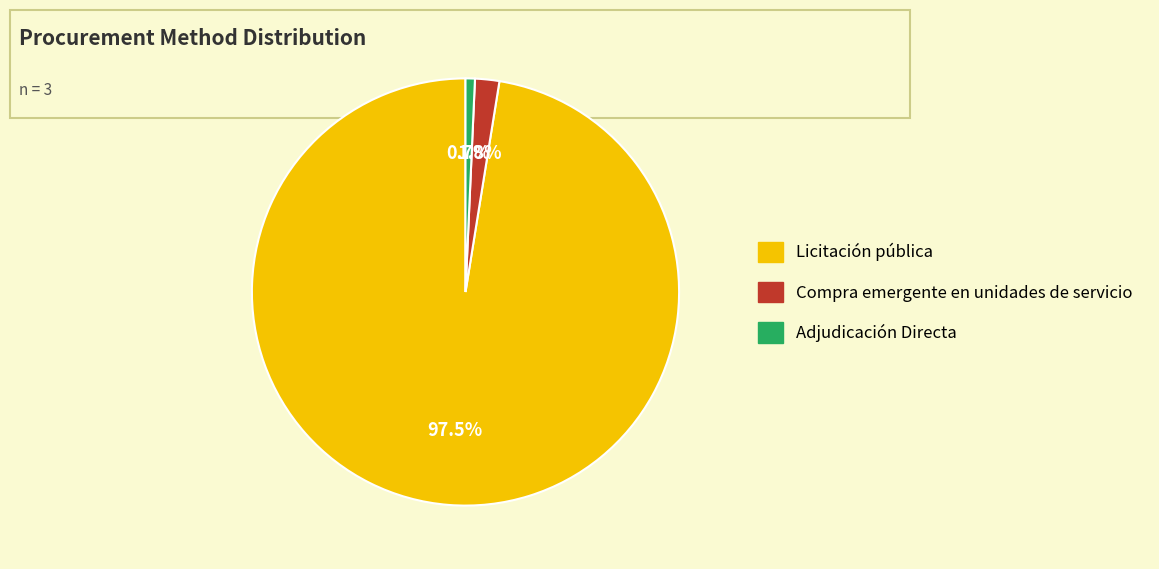

The Adjudicación Directa slice represents 9% of the pie. True or false?

False